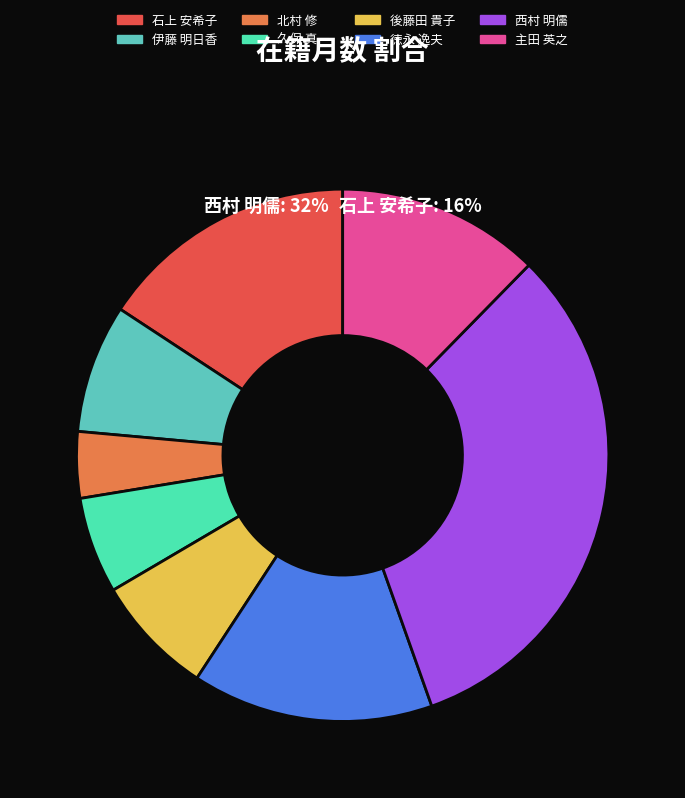

Which category has the biggest portion of the pie?

西村 明儒